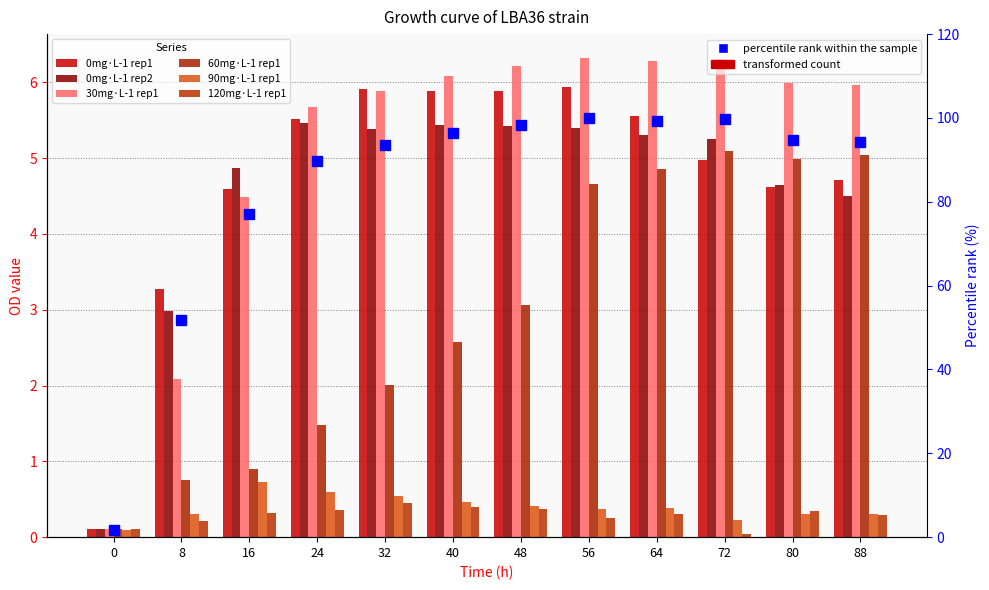

True or false: 0mg·L-1 rep1 has a value of 9.4 at 48.

False